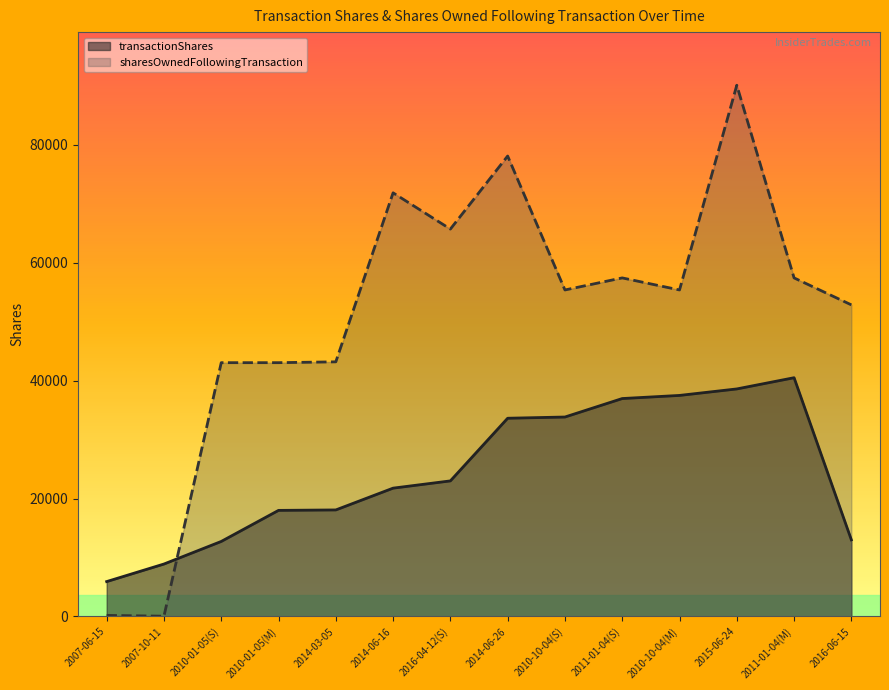

What is the difference between the second highest and minimum values in the transactionShares series?

32674